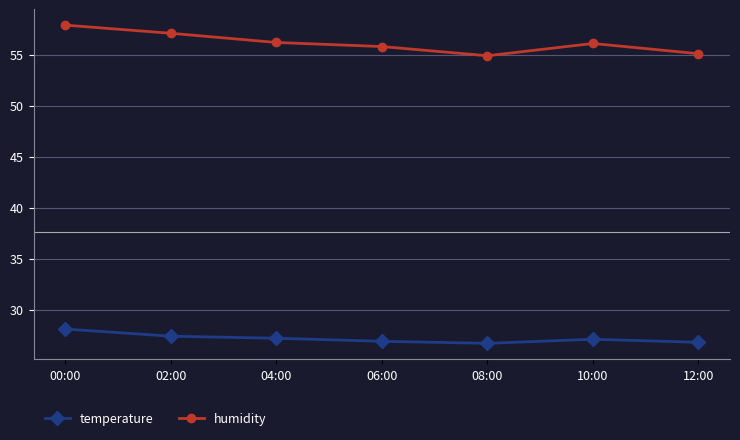

How many data points does each series have?

7